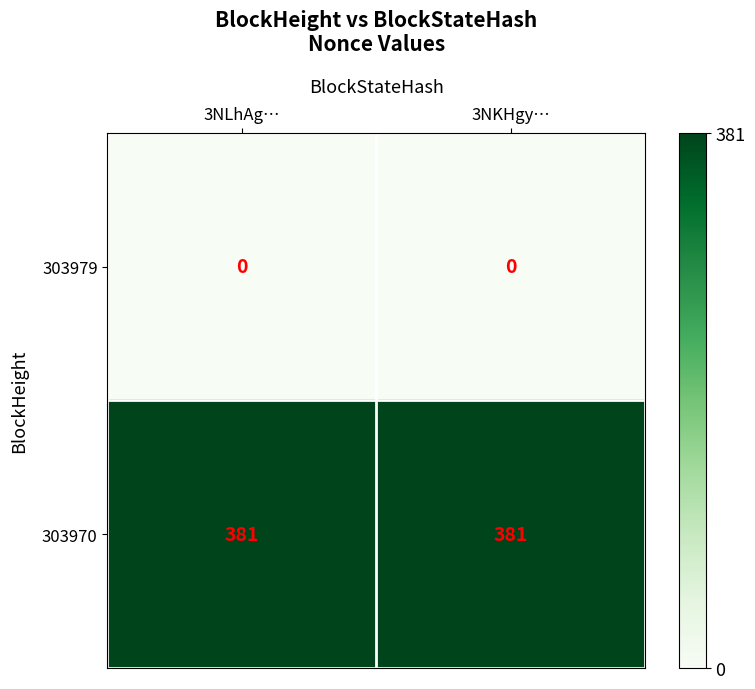

What is the maximum value shown in the chart?

381